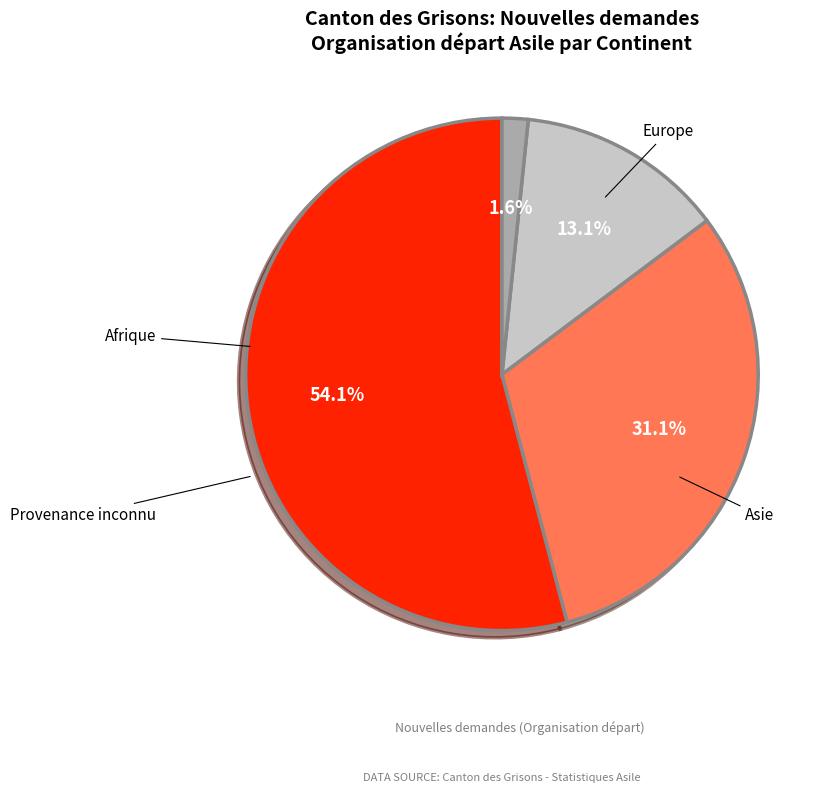

Does any single category account for the majority?

Yes